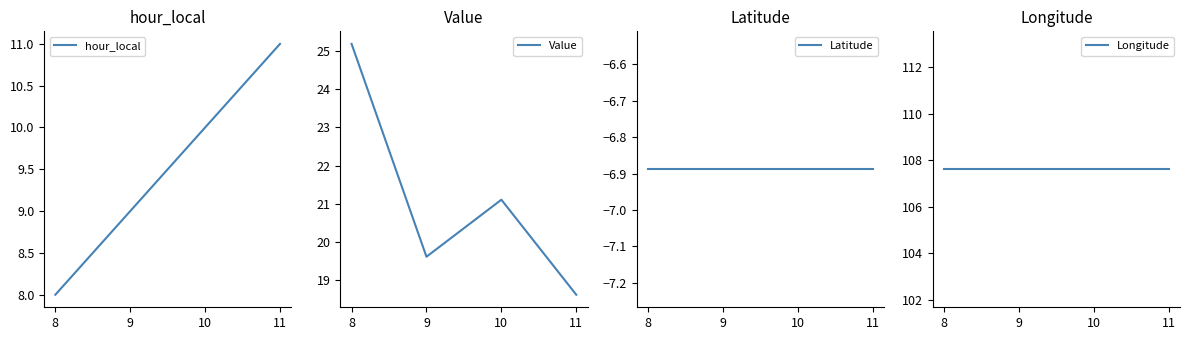

What is the highest value of the hour_local series?

11